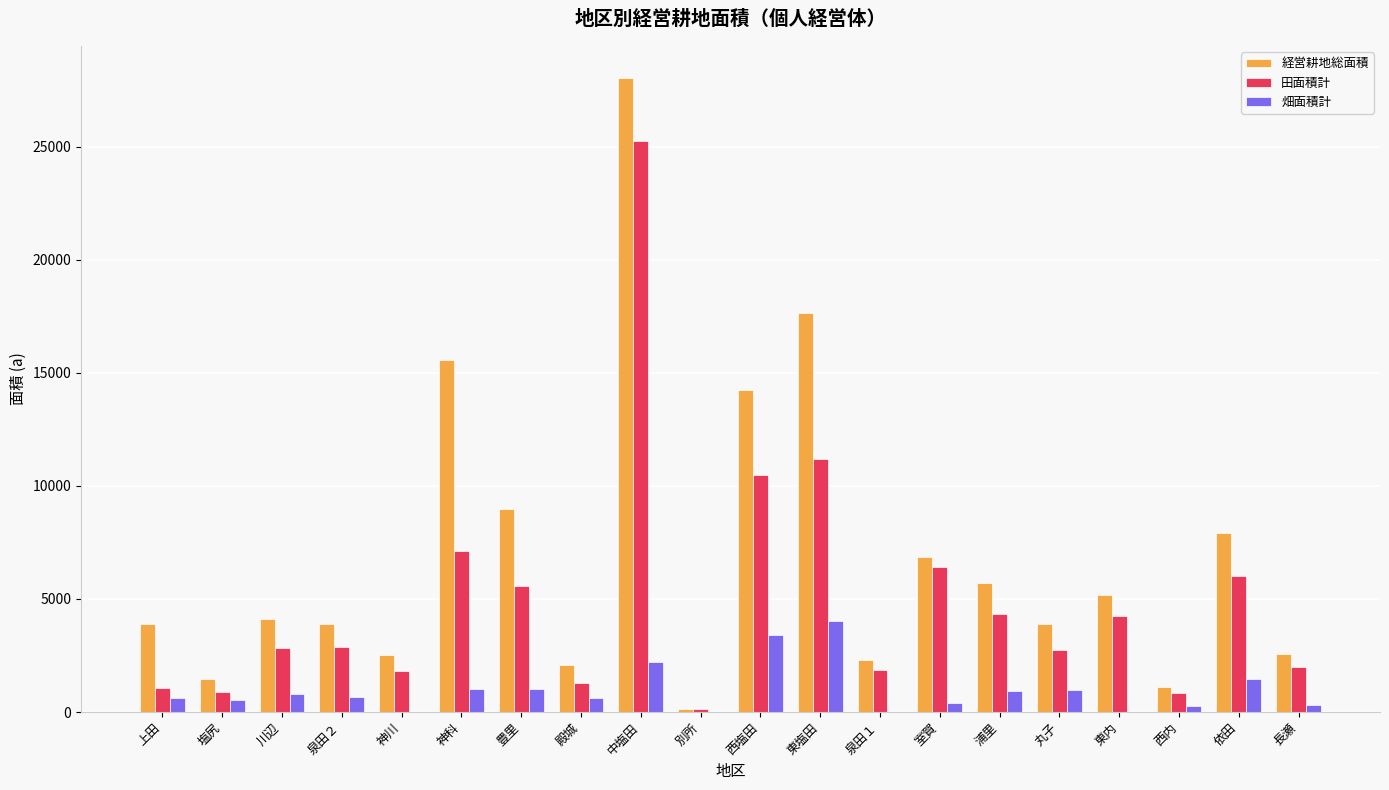

Is the value of 畑面積計 at 西内 greater than the value of 経営耕地総面積 at 依田?

No